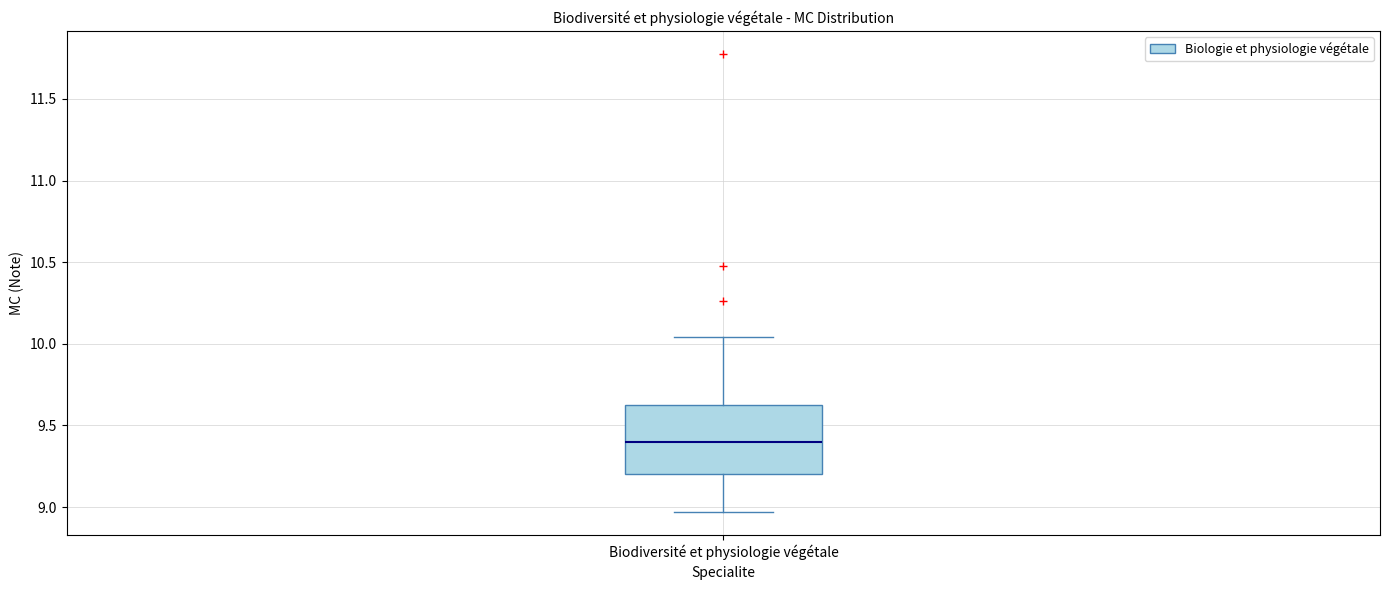

Read this box plot against the y-axis: the position of the median line, the range covered by the box, and the ends of both whiskers. The values are not printed on the chart, so give them approximately, as read against the axis.

median 9.40, box 9.20 to 9.60, whiskers 8.95 to 10.05